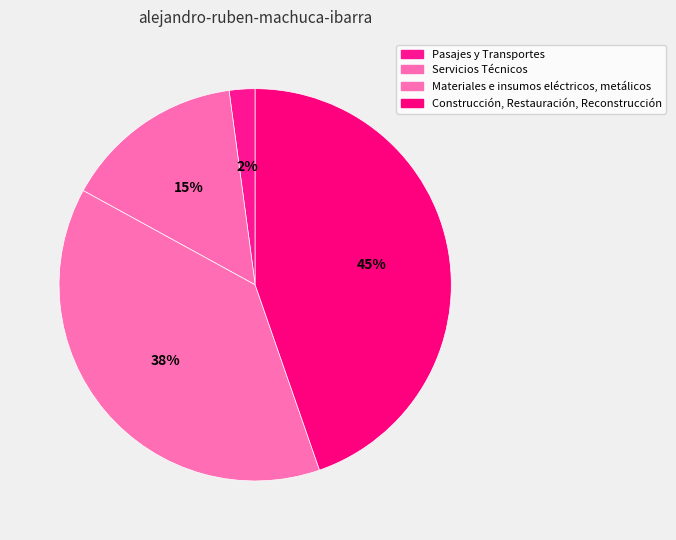

How many segments does this pie chart have?

4